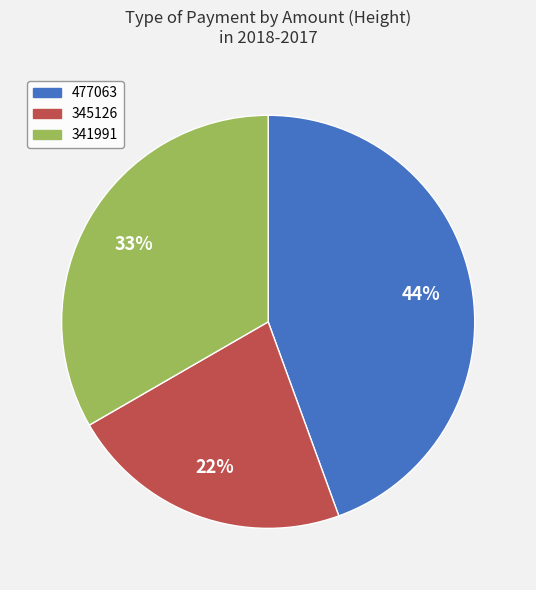

Rank the categories by value from highest to lowest.

477063, 341991, 345126